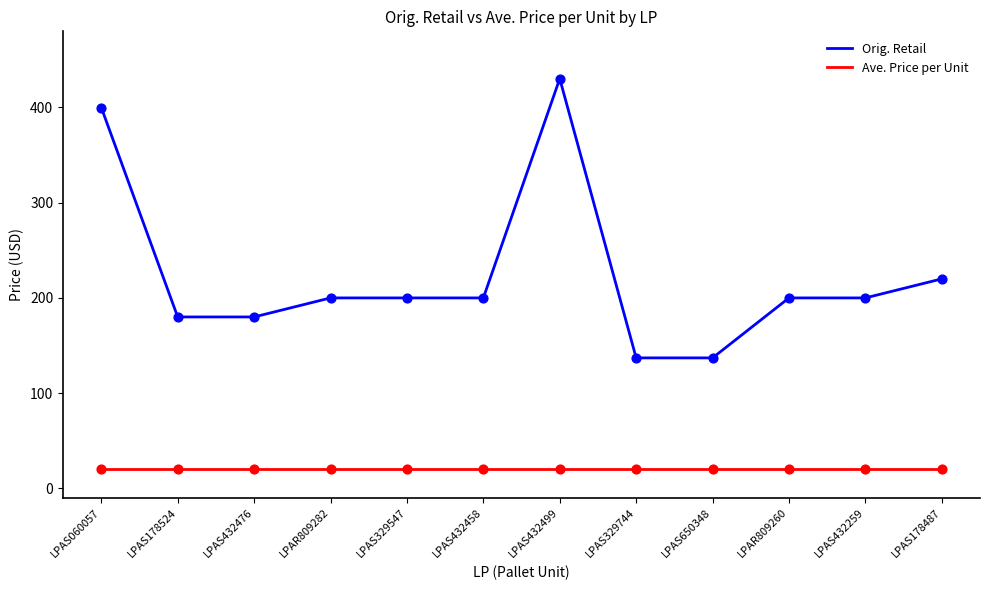

Between LPAS329744 and LPAR809260, which series saw the biggest shift?

Orig. Retail